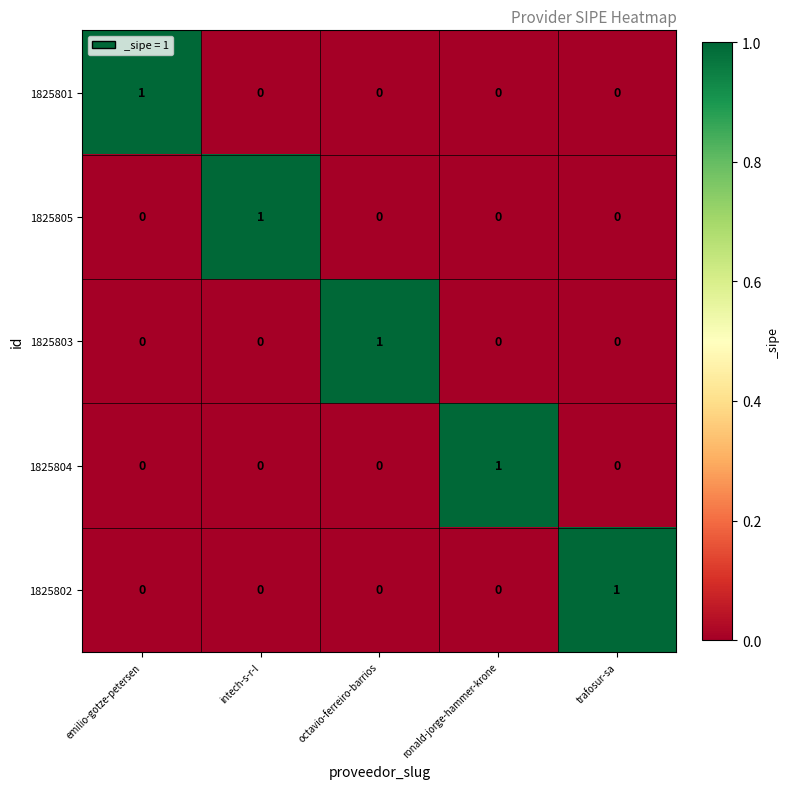

Is the value of 1825801 at octavio-ferreiro-barrios greater than the value of 1825805 at intech-s-r-l?

No